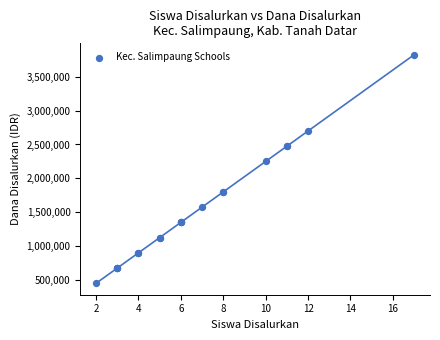

What Y value in the scatter plot is closest to 2137500?

2250000